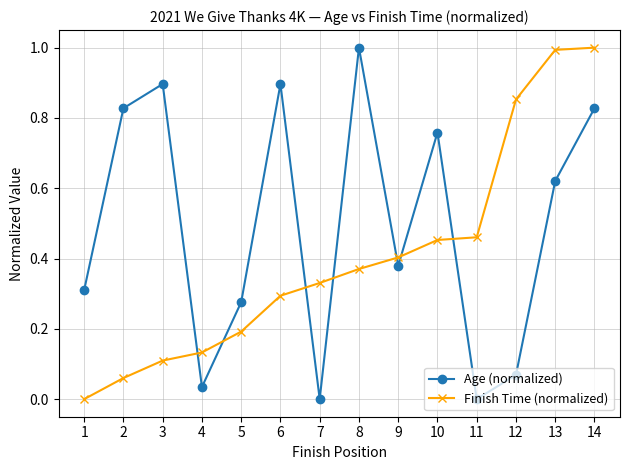

Rank the series at 10 from lowest to highest value.

Finish Time (normalized), Age (normalized)